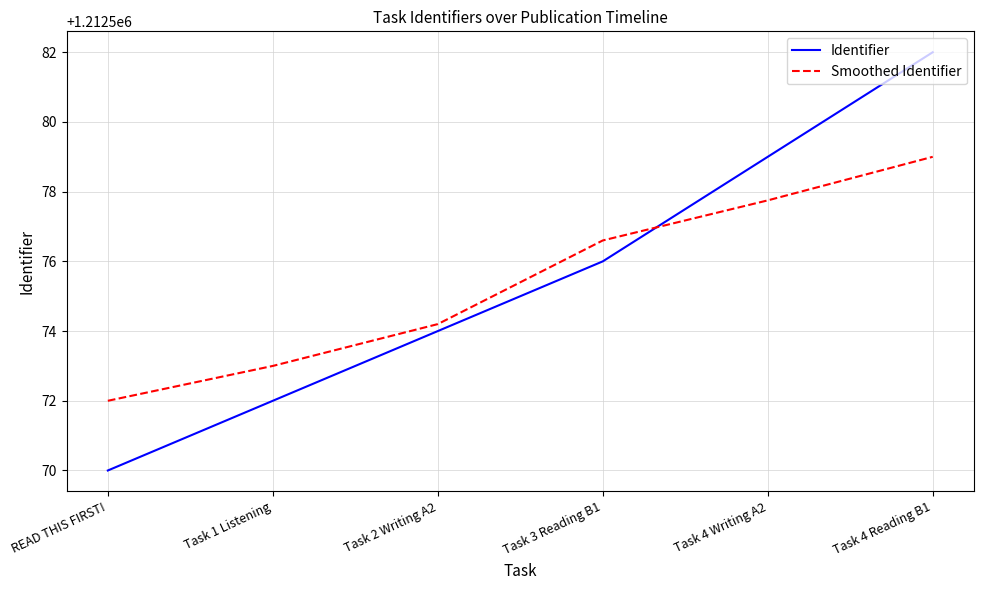

Which series has the widest spread of values?

Identifier